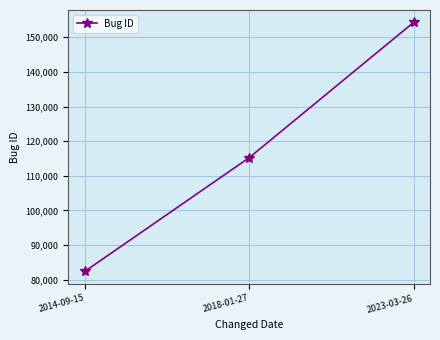

How many lines are shown in the chart?

1